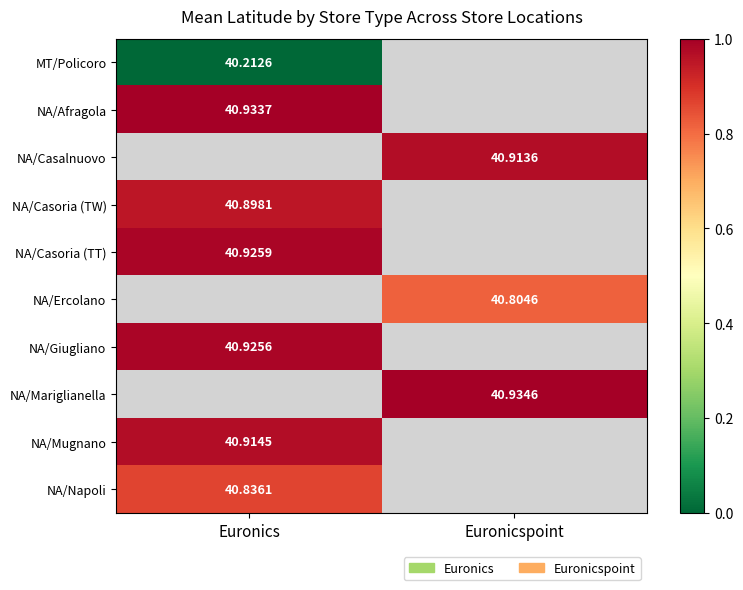

At which label is NA/Napoli closest to 0?

Euronics